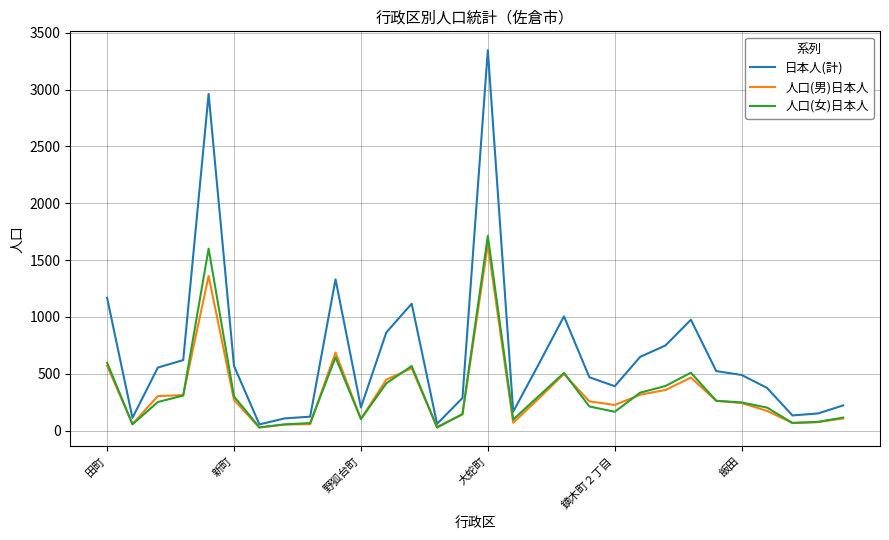

Which series has the largest total across all categories?

日本人(計)